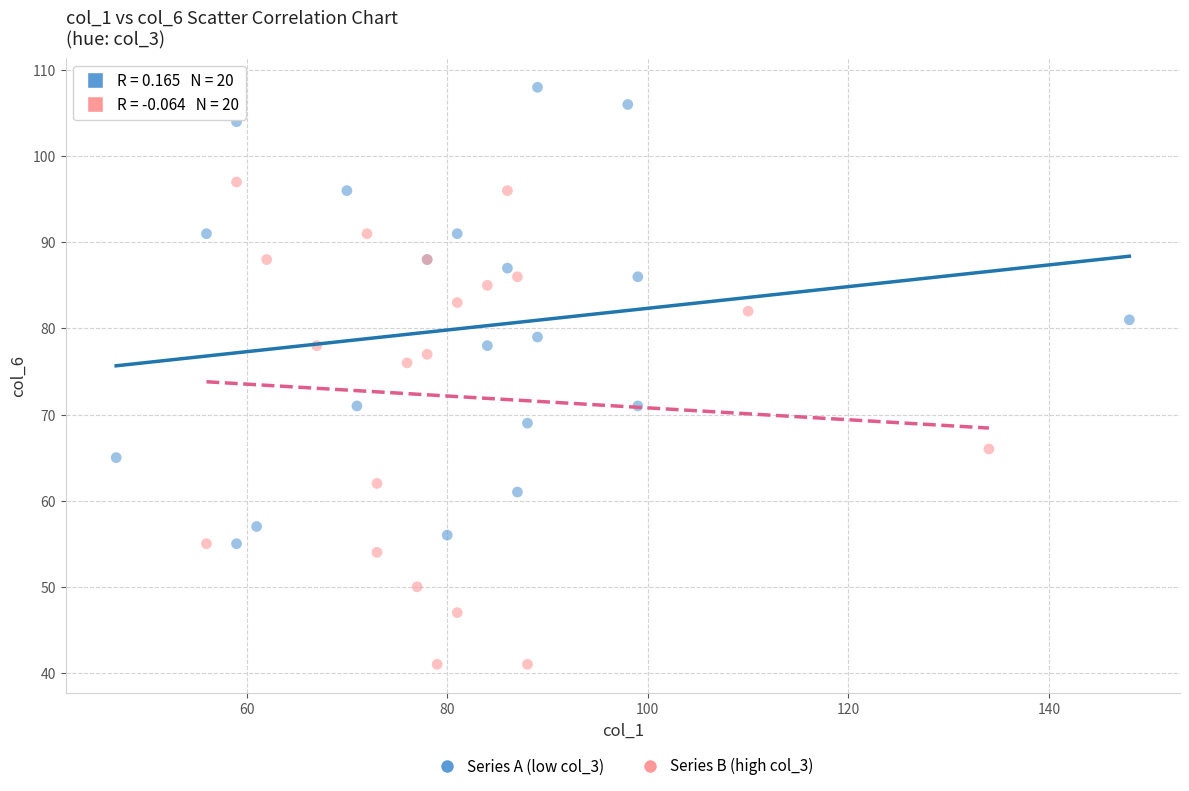

Which series reaches the minimum Y coordinate?

Series B (high col_3)